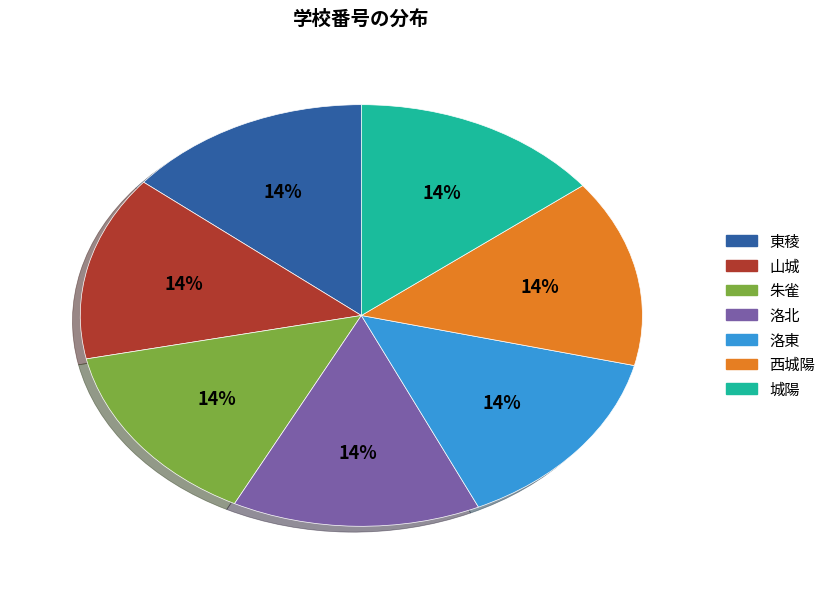

Do 朱雀 and 洛北 together represent more than half of the pie?

No